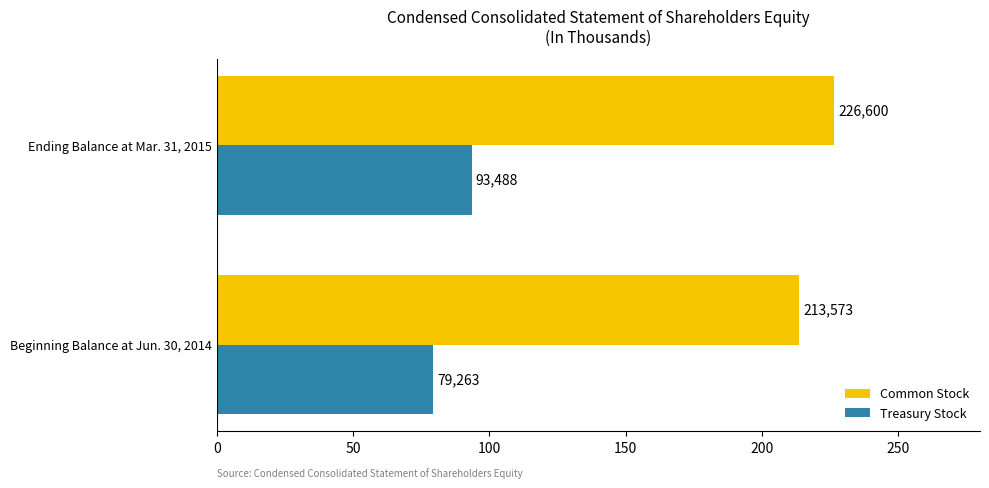

What are all the series names shown in the legend?

Common Stock, Treasury Stock